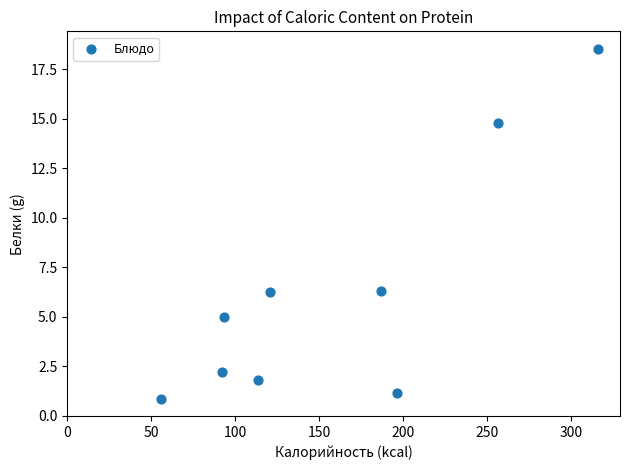

What is the range of Y values (max minus min)?

17.7